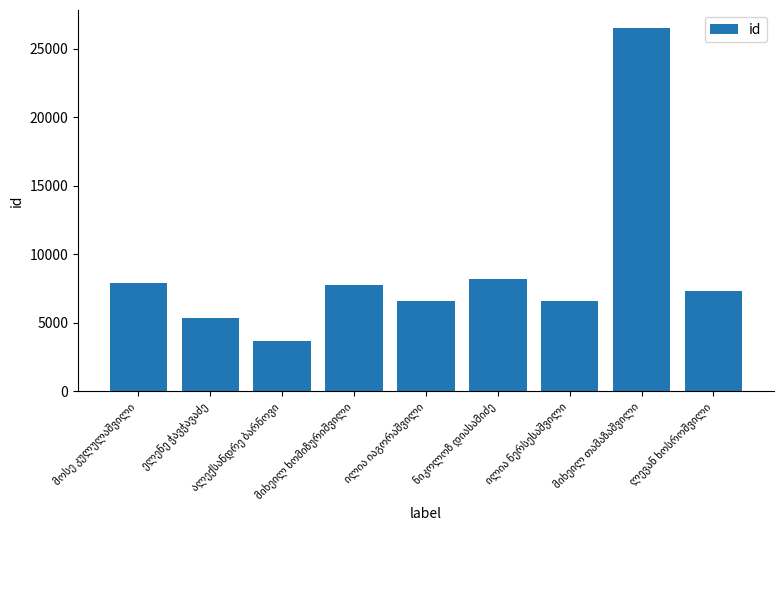

What is the value of the 3rd bar from the left?

3638